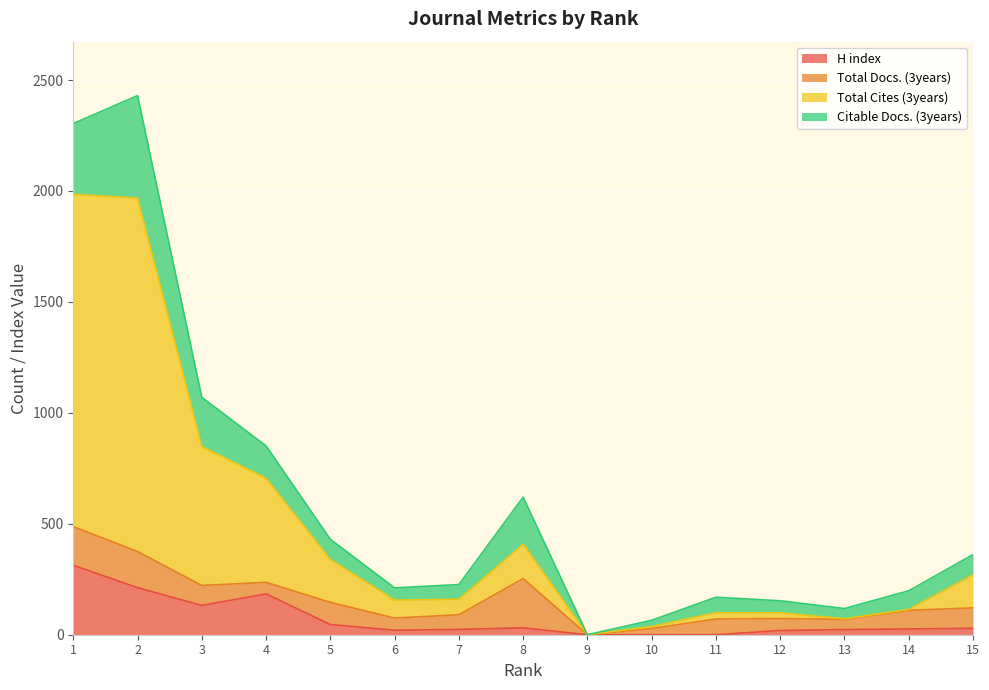

In H index, how many points are lower than both neighbors (excluding endpoints)?

2